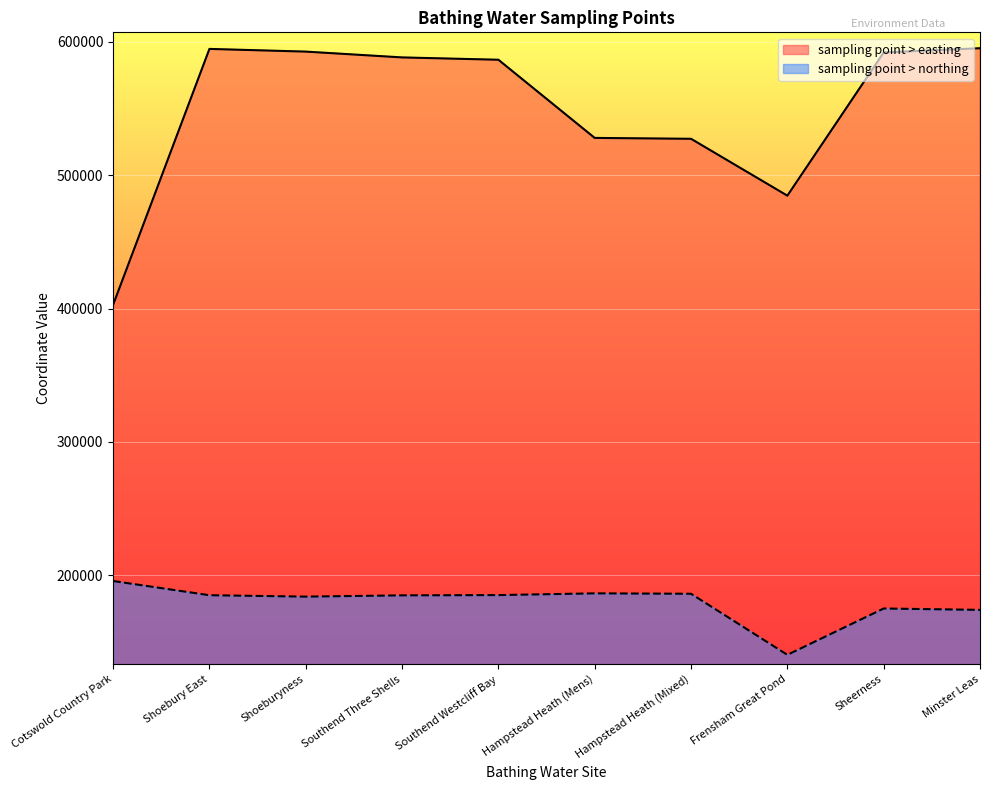

What is the sum of all sampling point > easting values?

5491249